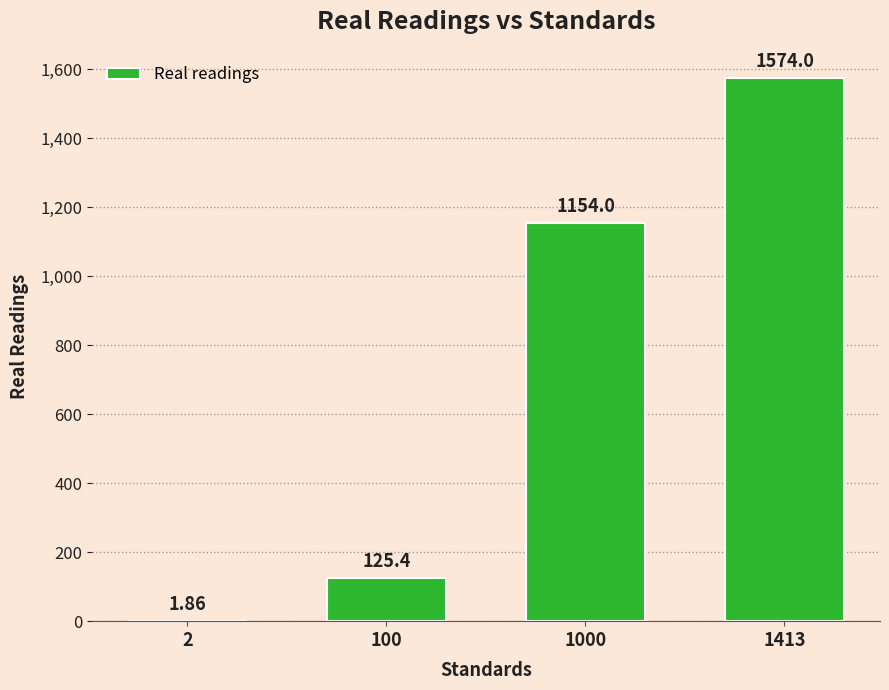

How many distinct data groups are displayed?

1